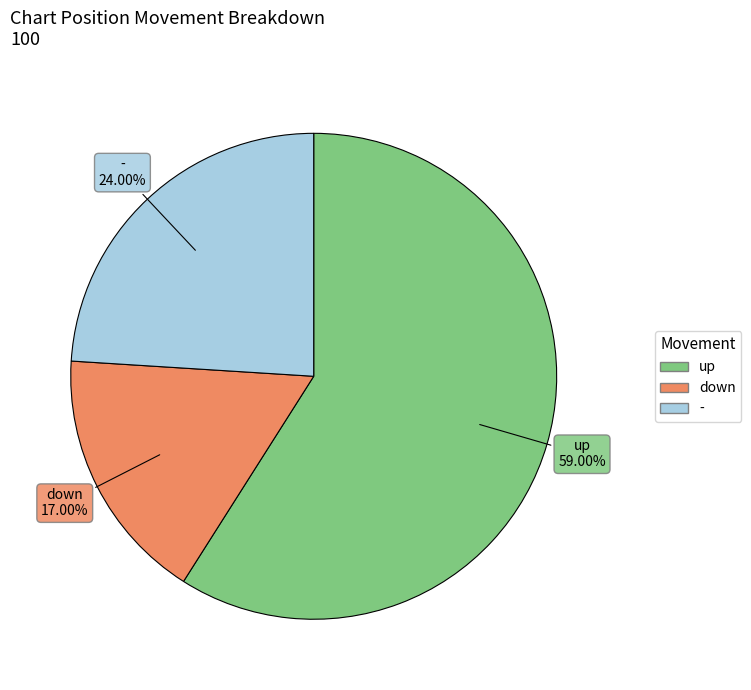

Is it true that - is 36% of the pie?

False